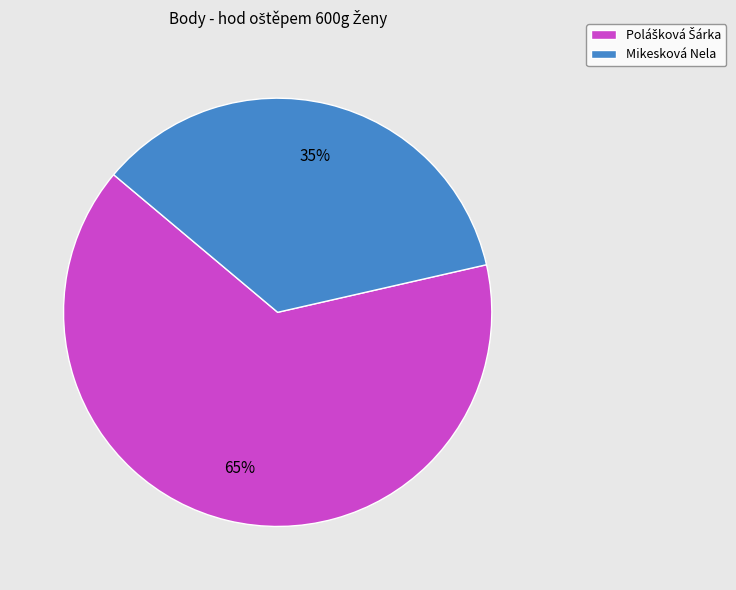

To the nearest percent, what percentage of the pie is Mikesková Nela?

35%